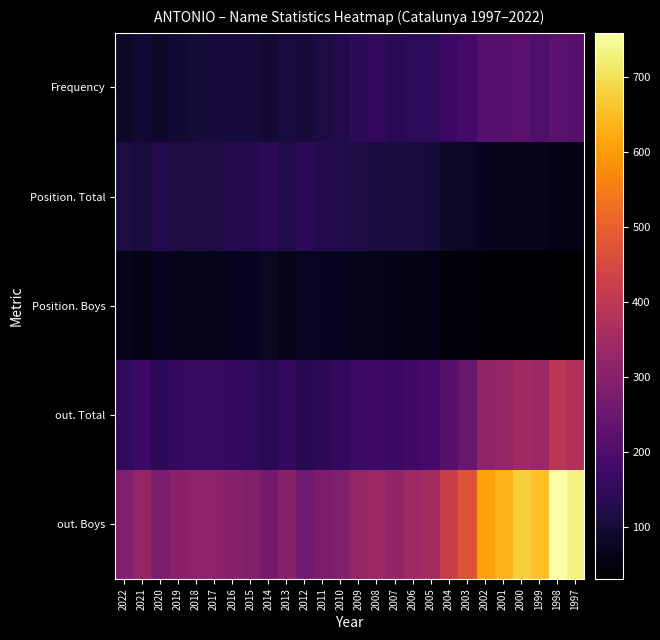

Which series has the largest range (max minus min)?

out. Boys